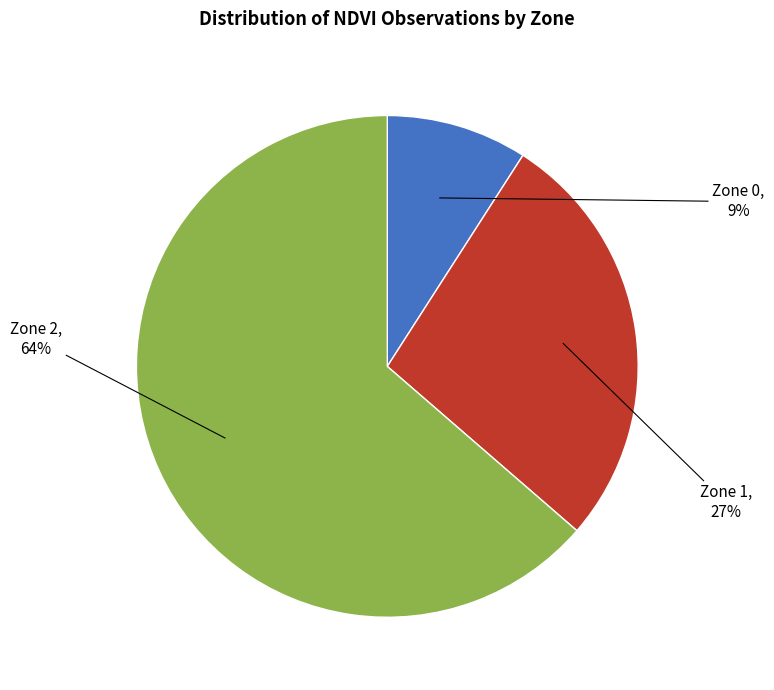

To the nearest percent, what is the difference between the largest and smallest slice percentages?

55%